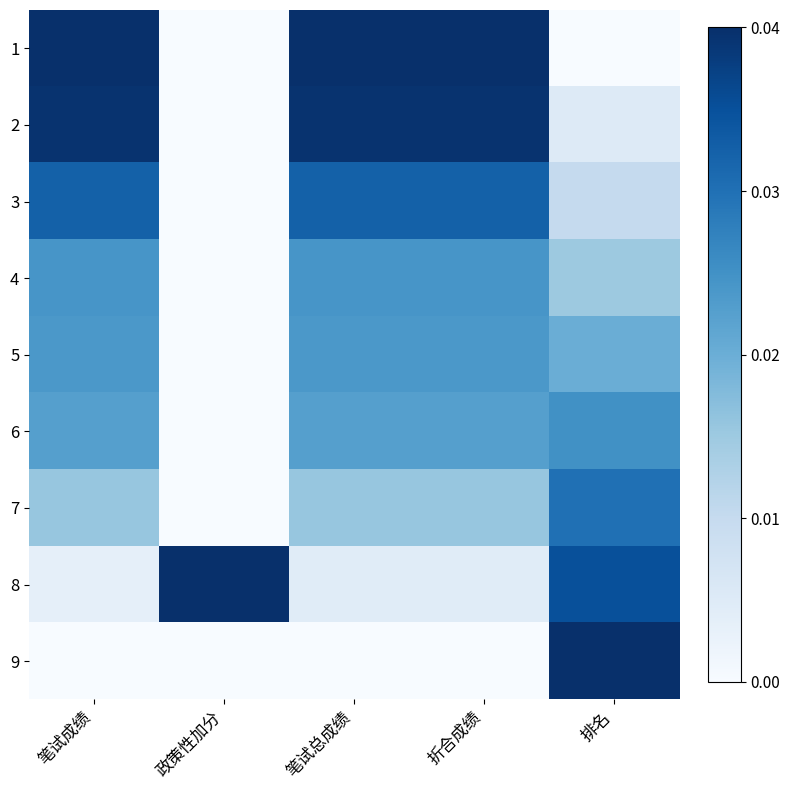

Reading right to left, list all the values displayed in this chart.

1: 排名=0.0	折合成绩=1.0	笔试总成绩=1.0	政策性加分=0.0	笔试成绩=1.0
2: 排名=0.1	折合成绩=1.0	笔试总成绩=1.0	政策性加分=0.0	笔试成绩=1.0
3: 排名=0.2	折合成绩=0.8	笔试总成绩=0.8	政策性加分=0.0	笔试成绩=0.8
4: 排名=0.4	折合成绩=0.6	笔试总成绩=0.6	政策性加分=0.0	笔试成绩=0.6
5: 排名=0.5	折合成绩=0.6	笔试总成绩=0.6	政策性加分=0.0	笔试成绩=0.6
6: 排名=0.6	折合成绩=0.6	笔试总成绩=0.6	政策性加分=0.0	笔试成绩=0.6
7: 排名=0.8	折合成绩=0.4	笔试总成绩=0.4	政策性加分=0.0	笔试成绩=0.4
8: 排名=0.9	折合成绩=0.1	笔试总成绩=0.1	政策性加分=1.0	笔试成绩=0.1
9: 排名=1.0	折合成绩=0.0	笔试总成绩=0.0	政策性加分=0.0	笔试成绩=0.0